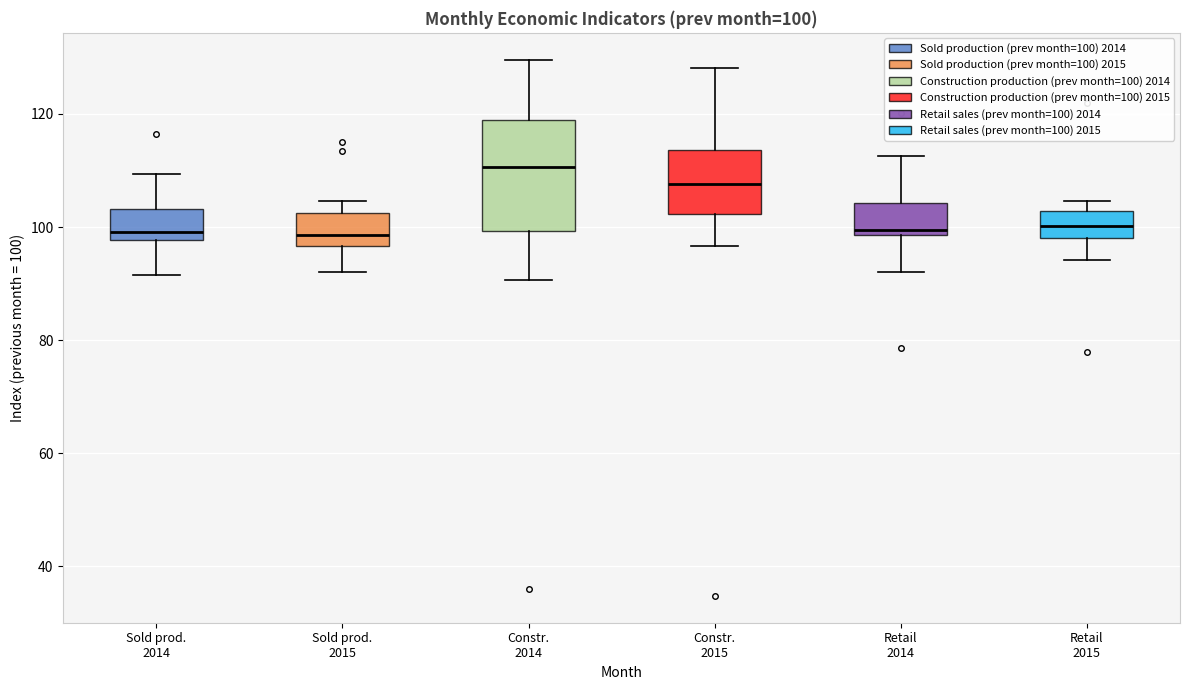

Which box is the tallest, from its lower edge to its upper edge?

Constr. 2014